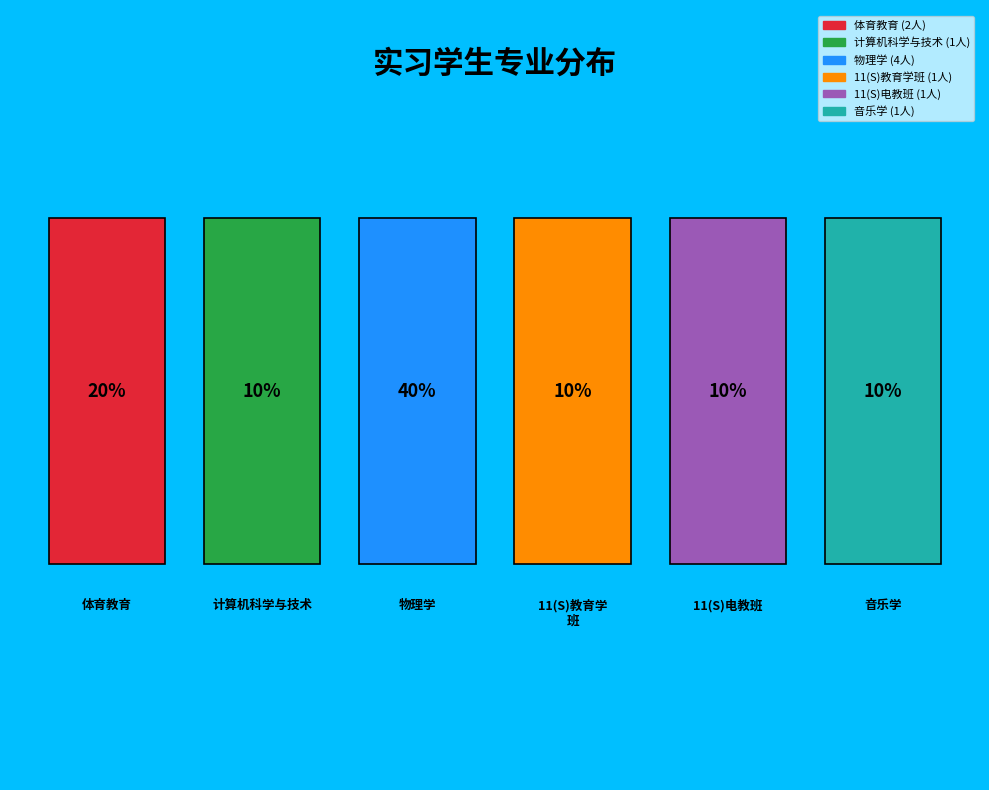

Count the number of slices in the pie.

6